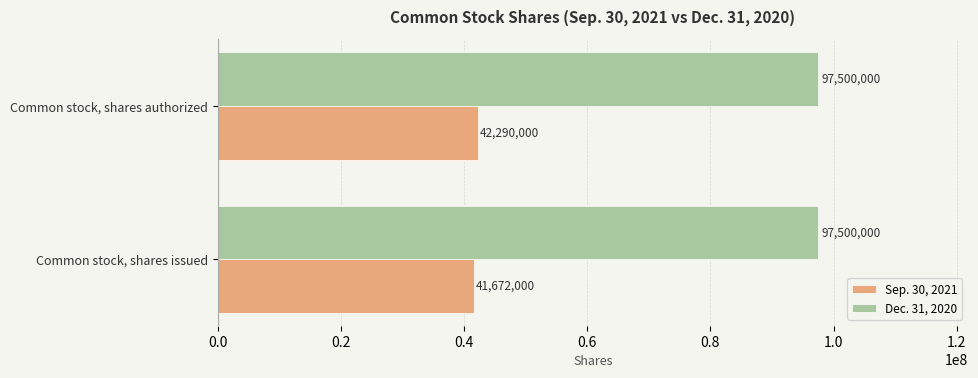

What are all the series names shown in the legend?

Sep. 30, 2021, Dec. 31, 2020